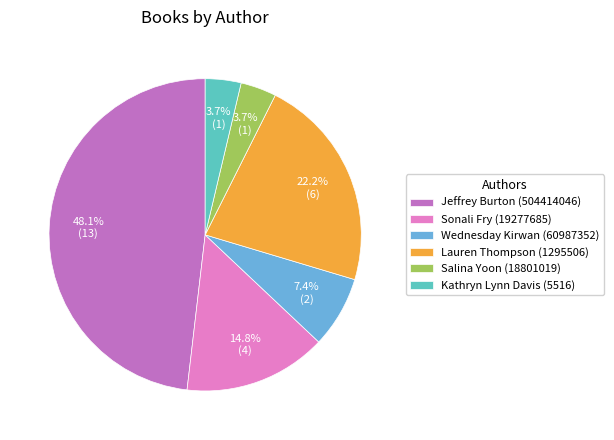

How many slices are in this pie chart?

6